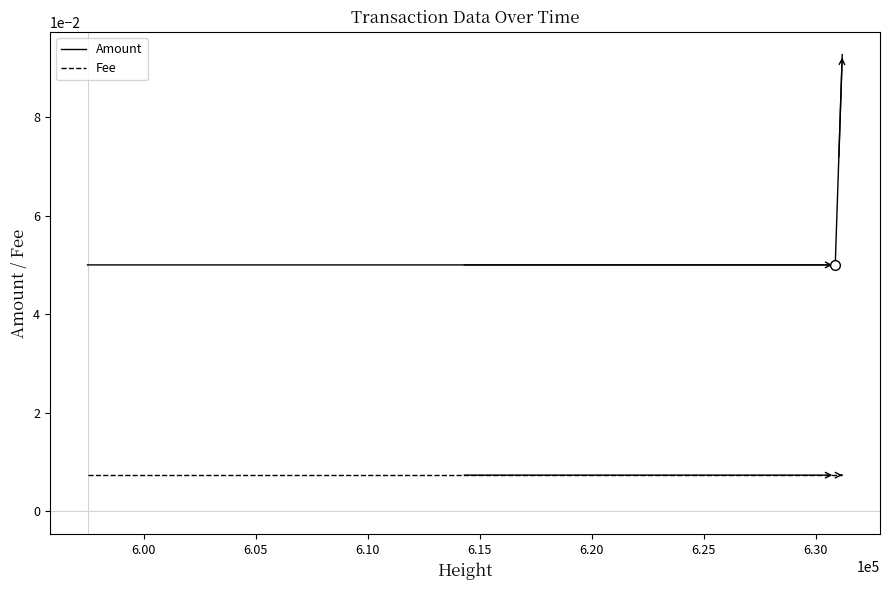

Count the number of categories in the chart.

3